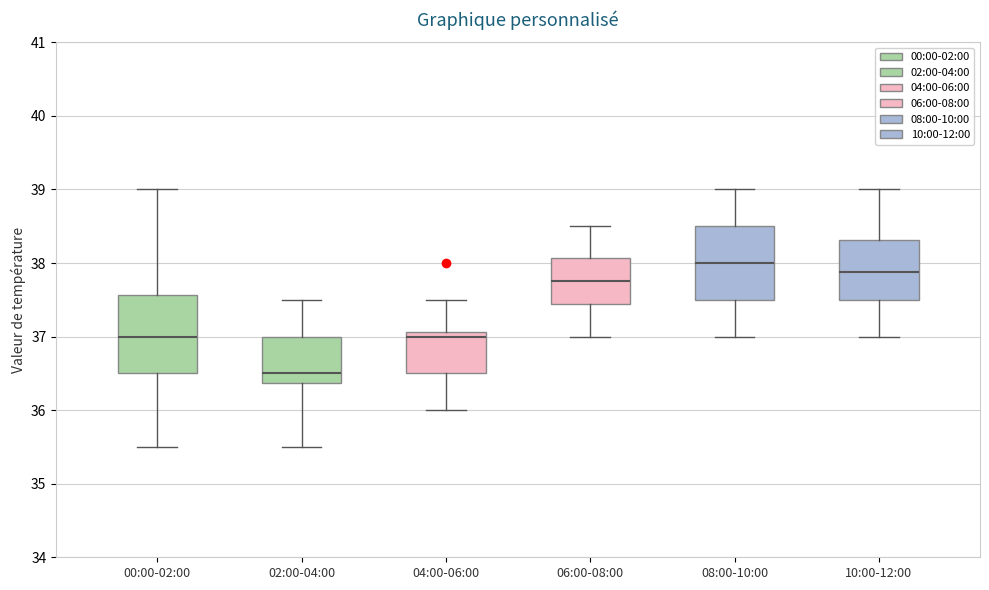

Which box's median line is the lowest?

02:00-04:00